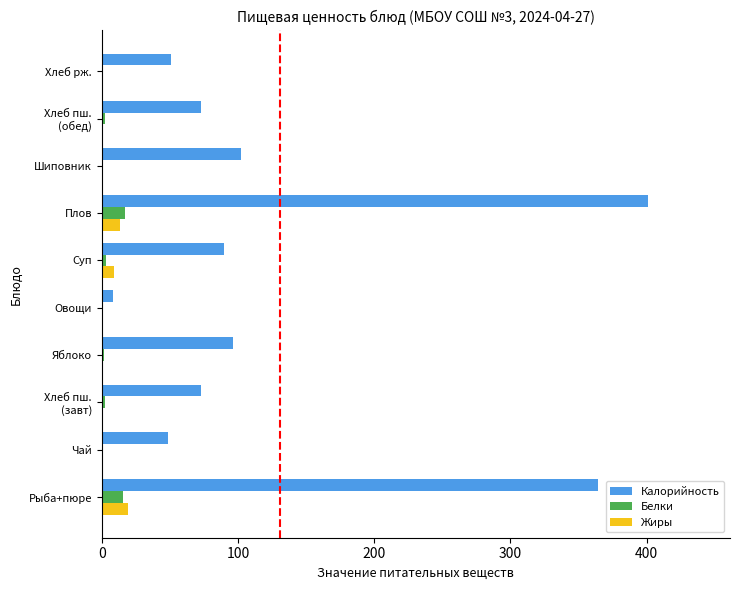

What is the maximum value shown in the chart?

401.0